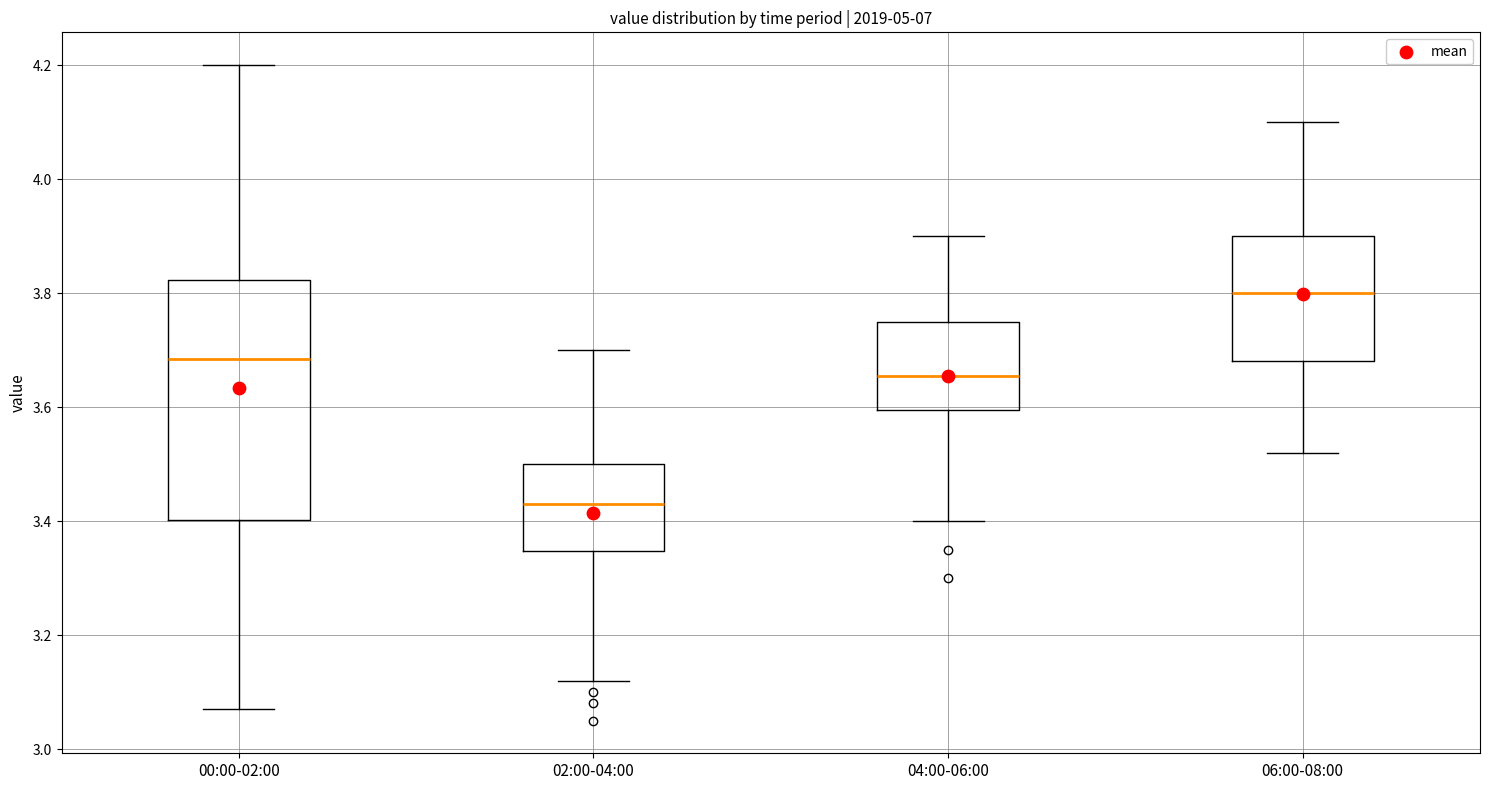

Where does the upper whisker of the box for 04:00-06:00 end on the y-axis? The values are not printed on the chart, so give them approximately, as read against the axis.

3.90